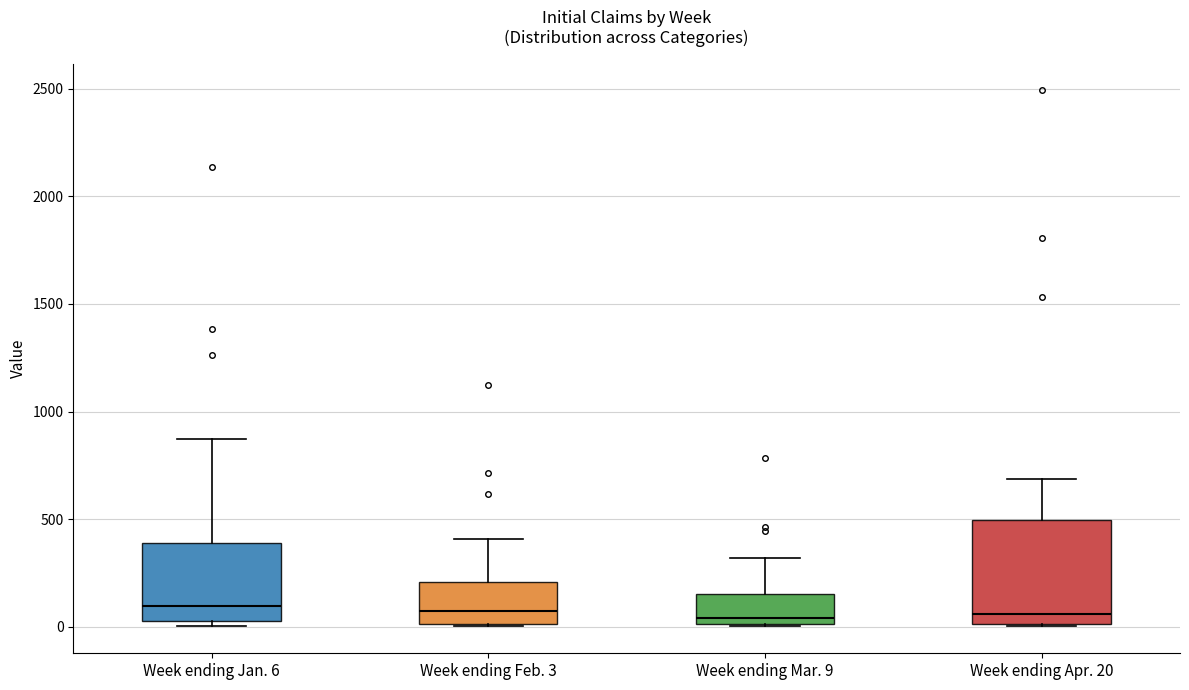

Where does the upper whisker of the box for Week ending Feb. 3 end on the y-axis? The values are not printed on the chart, so give them approximately, as read against the axis.

400